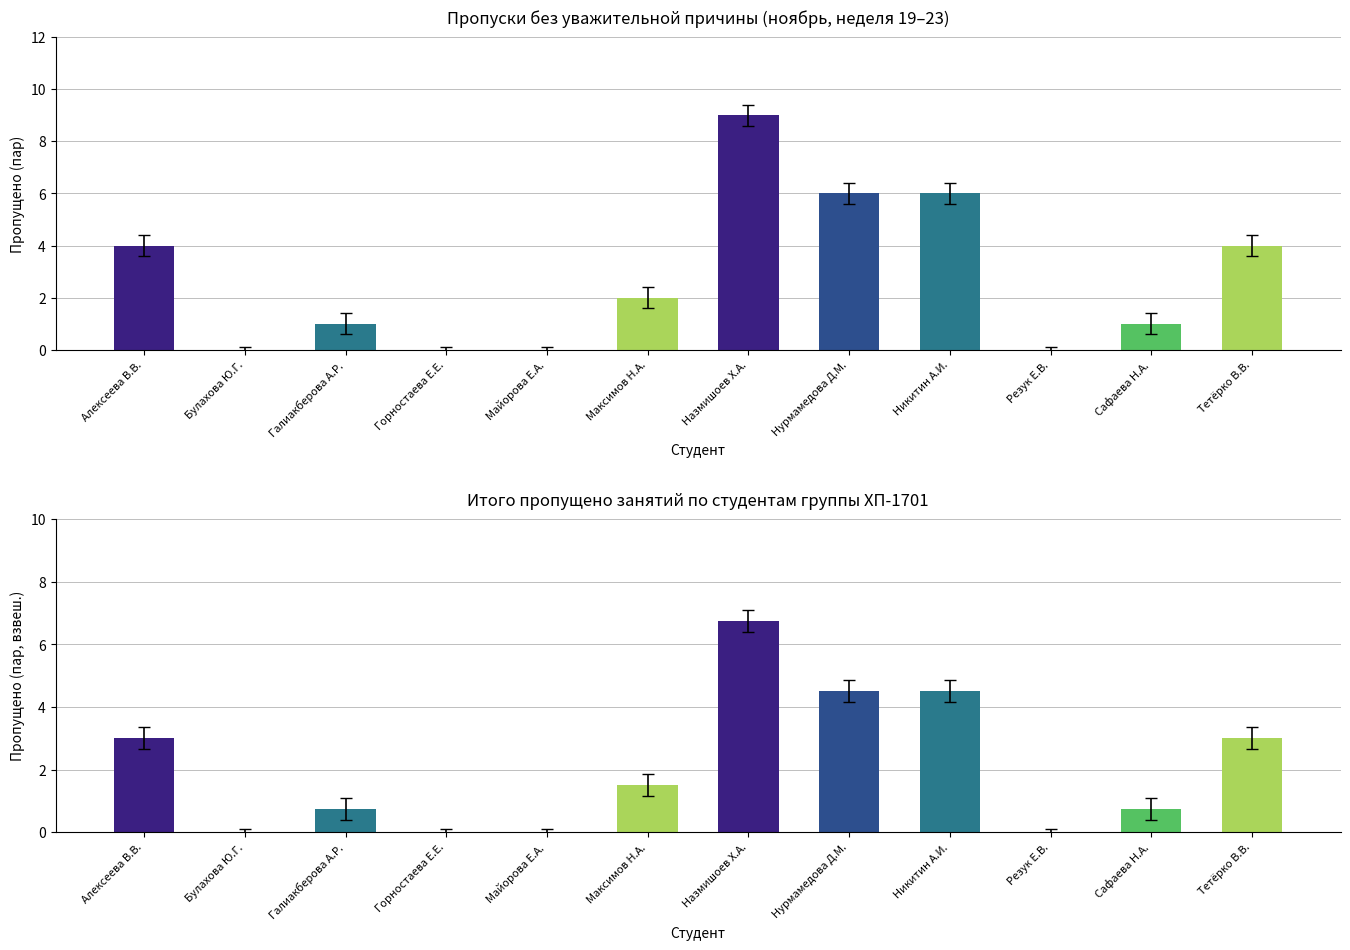

Reading right to left, what are all the values shown in this chart?

пропущено без уваж. причин: Тетёрко В.В.=4.0	Сафаева Н.А.=1.0	Резук Е.В.=0.0	Никитин А.И.=6.0	Нурмамедова Д.М.=6.0	Назмишоев Х.А.=9.0	Максимов Н.А.=2.0	Майорова Е.А.=0.0	Горностаева Е.Е.=0.0	Галиакберова А.Р.=1.0	Булахова Ю.Г.=0.0	Алексеева В.В.=4.0
пропущено (взвеш.): Тетёрко В.В.=3.0	Сафаева Н.А.=0.8	Резук Е.В.=0.0	Никитин А.И.=4.5	Нурмамедова Д.М.=4.5	Назмишоев Х.А.=6.8	Максимов Н.А.=1.5	Майорова Е.А.=0.0	Горностаева Е.Е.=0.0	Галиакберова А.Р.=0.8	Булахова Ю.Г.=0.0	Алексеева В.В.=3.0